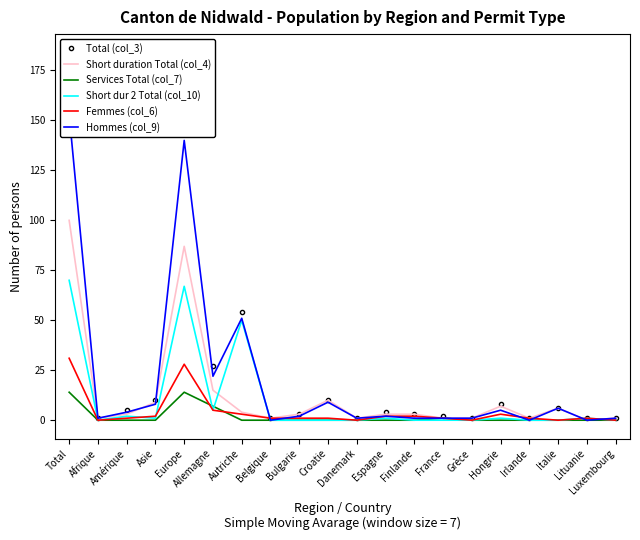

Is it true that Total (col_3) equals 1 at Danemark?

True